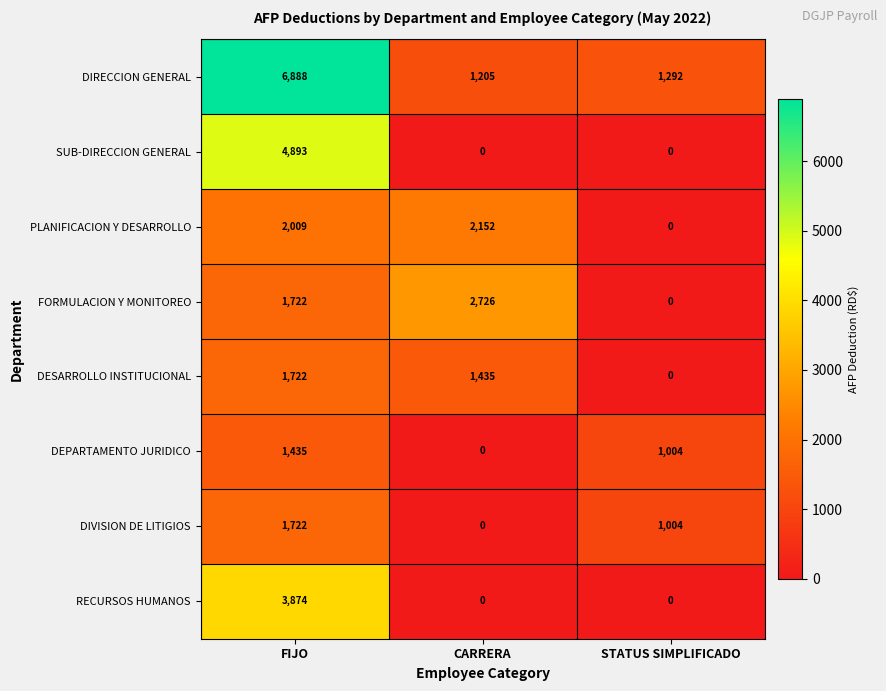

Reading left to right, what are all the values shown in this chart?

DIRECCION GENERAL: 6888	1205	1292
SUB-DIRECCION GENERAL: 4893	0	0
PLANIFICACION Y DESARROLLO: 2009	2152	0
FORMULACION Y MONITOREO: 1722	2726	0
DESARROLLO INSTITUCIONAL: 1722	1435	0
DEPARTAMENTO JURIDICO: 1435	0	1004
DIVISION DE LITIGIOS: 1722	0	1004
RECURSOS HUMANOS: 3874	0	0